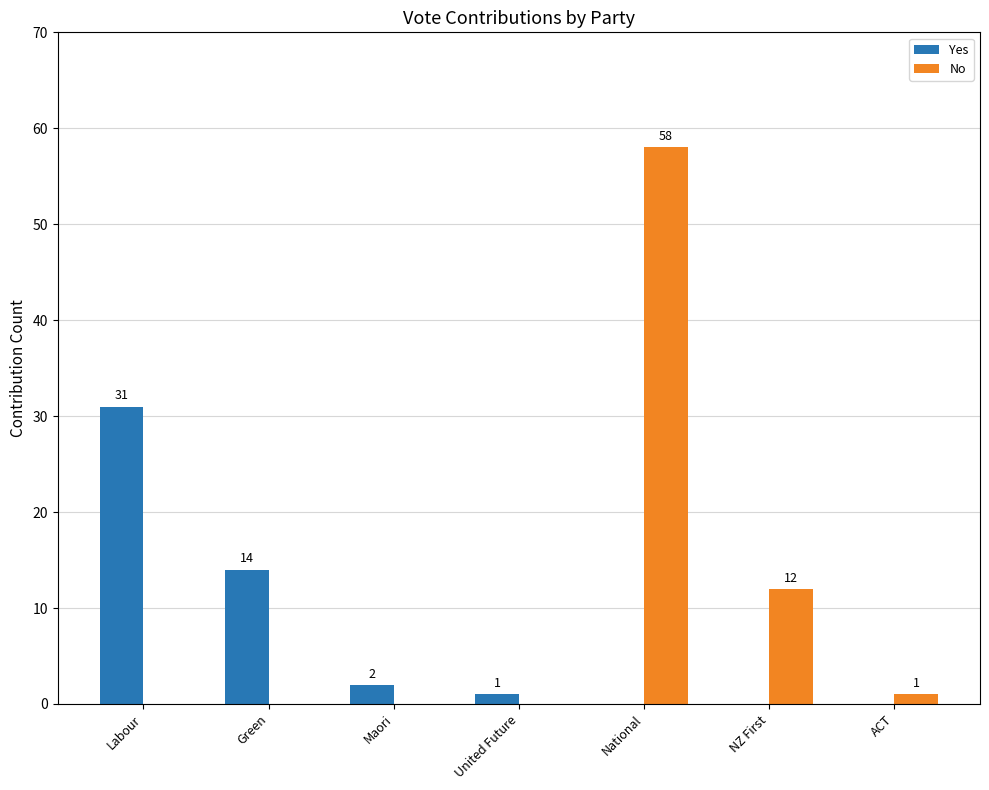

The No series shows 0 at Maori. True or false?

True